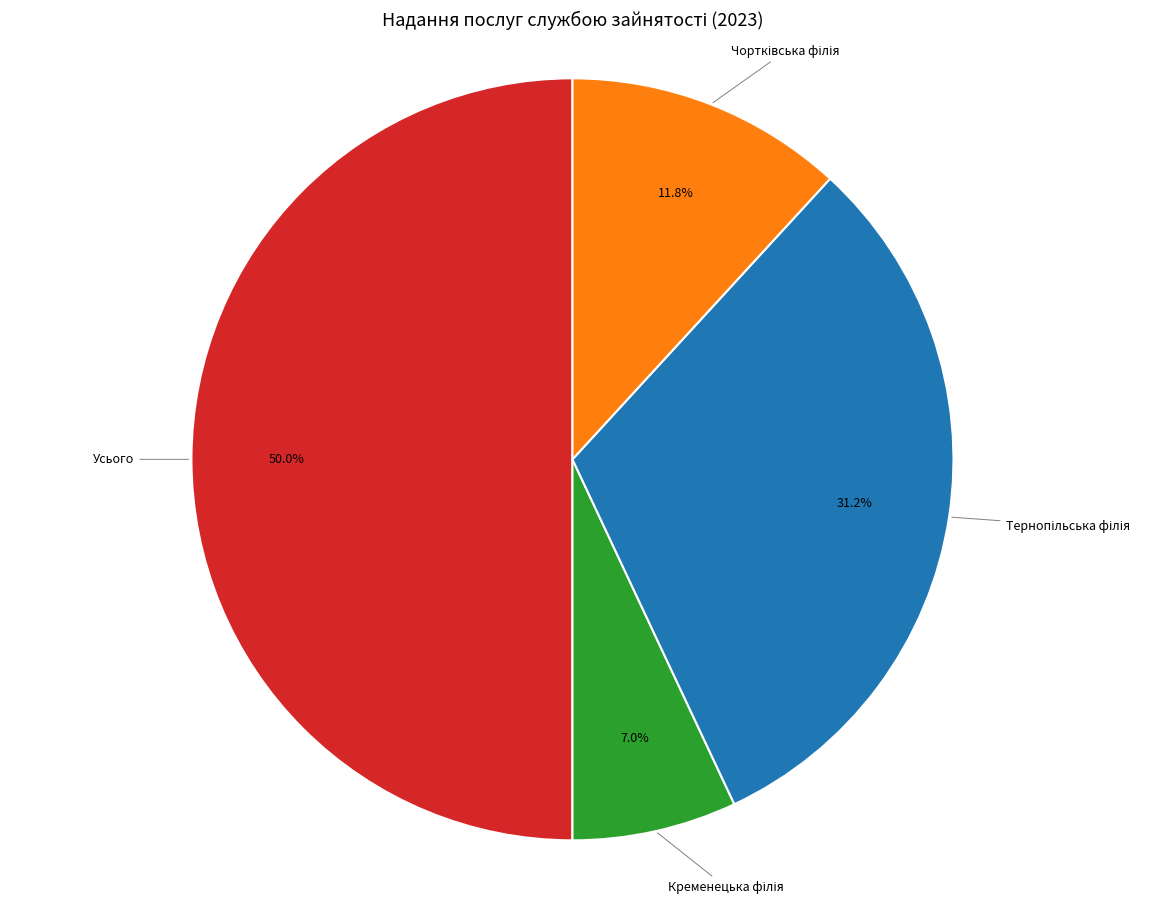

Which category has the biggest portion of the pie?

Усього